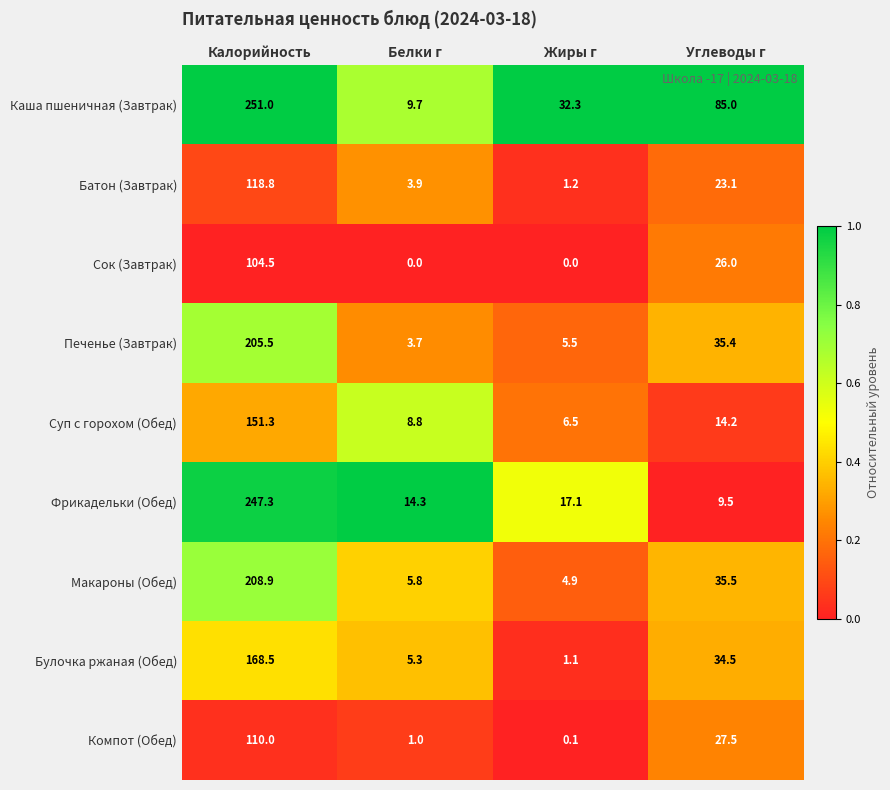

Is it true that Булочка ржаная (Обед) equals 1.1 at Жиры г?

True